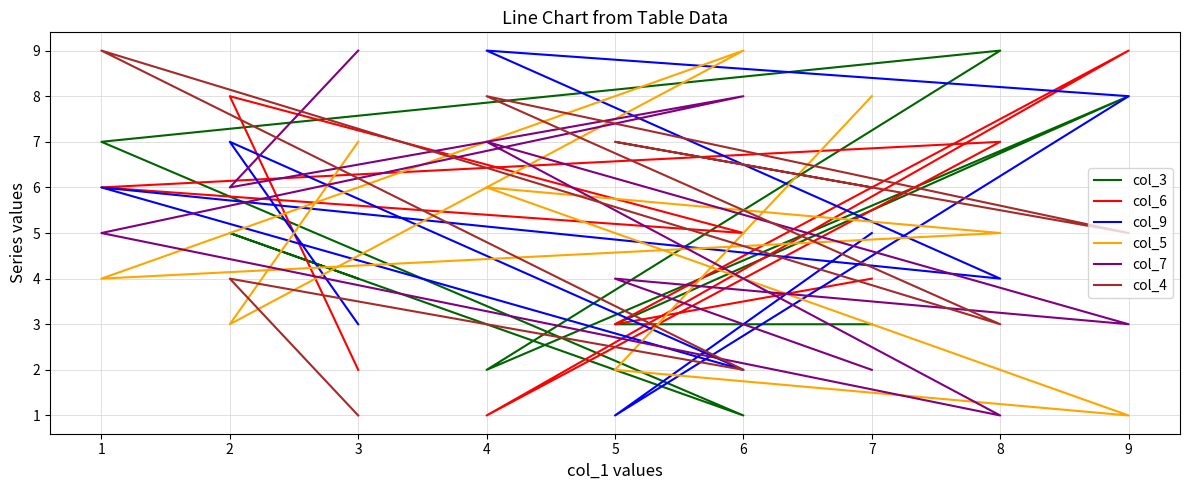

Rank the series by their maximum value, from highest to lowest.

col_3, col_6, col_9, col_5, col_7, col_4